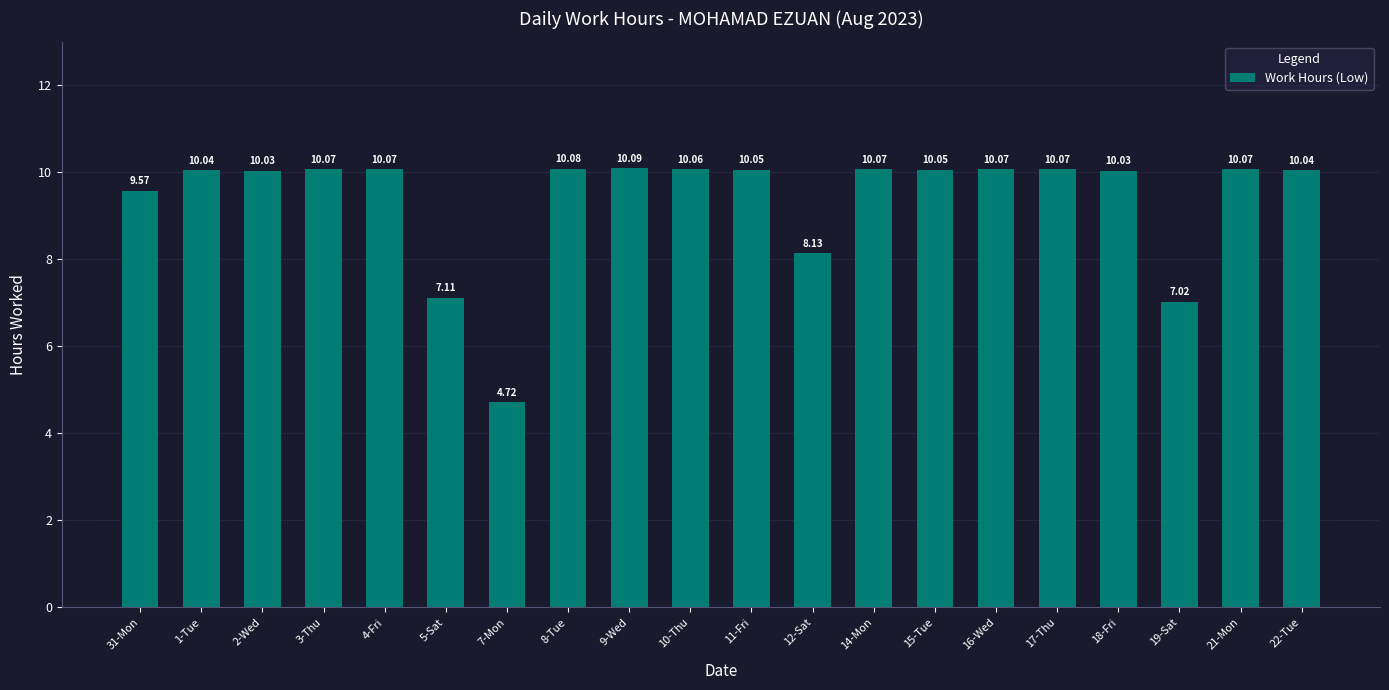

Reading right to left, extract all data points from this chart.

10.0	10.1	7.0	10.0	10.1	10.1	10.1	10.1	8.1	10.1	10.1	10.1	10.1	4.7	7.1	10.1	10.1	10.0	10.0	9.6